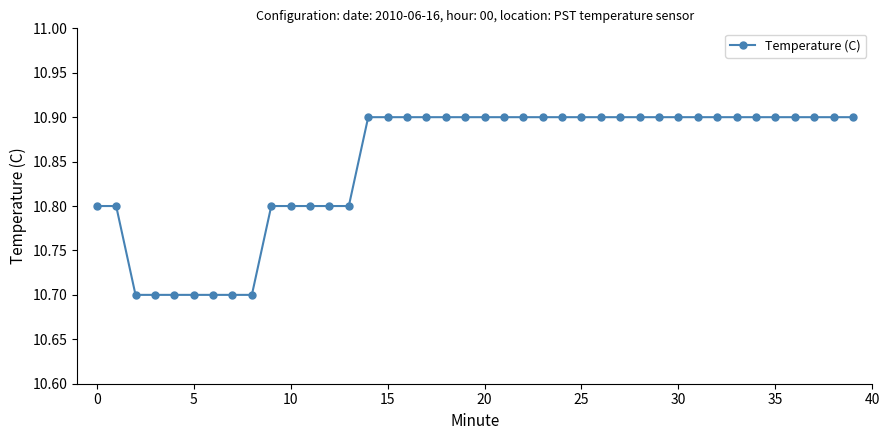

Does the chart display data point markers on the line(s)?

Yes